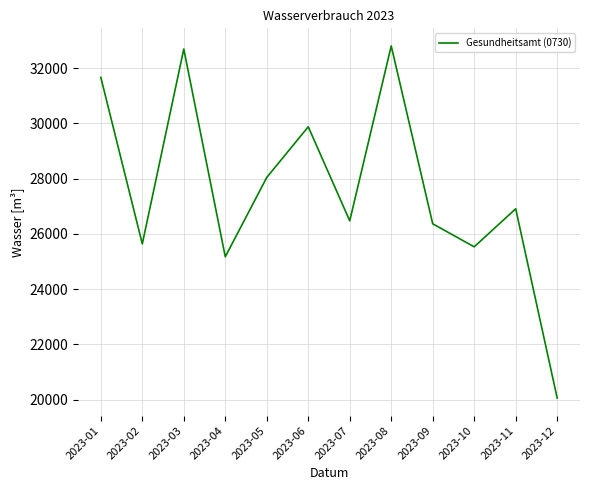

What is the approximate value at 2023-11, to the nearest 50?

26900